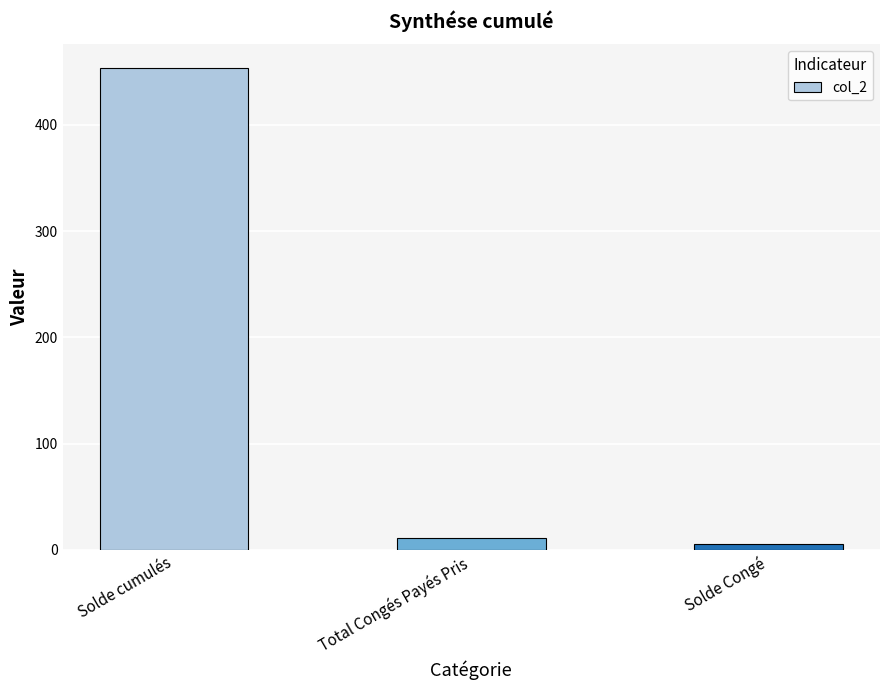

Reading right to left, transcribe all the data shown in this chart.

Solde Congé=5.6	Total Congés Payés Pris=11.0	Solde cumulés=453.1